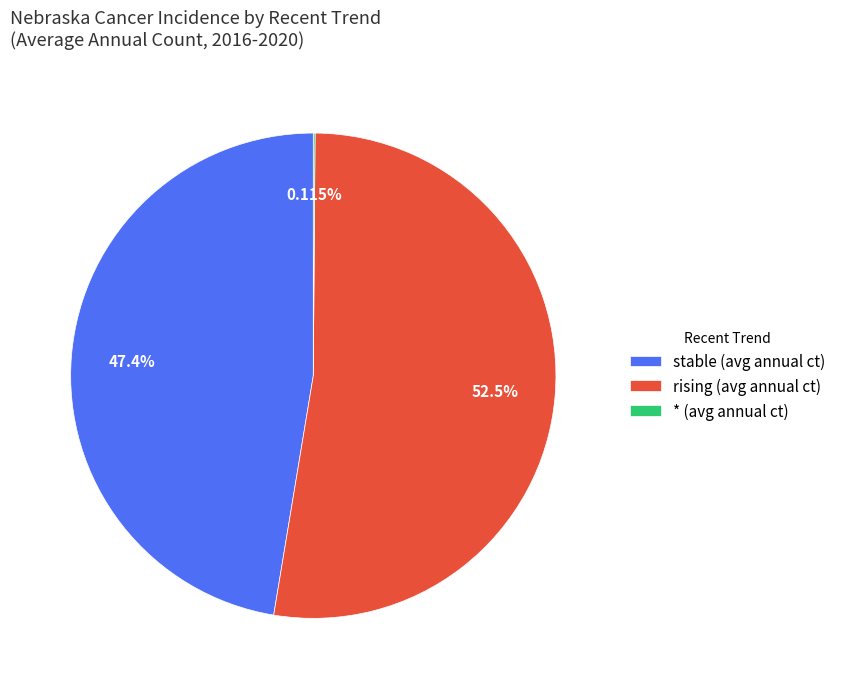

Which has a higher value, rising (avg annual ct) or stable (avg annual ct)?

rising (avg annual ct)